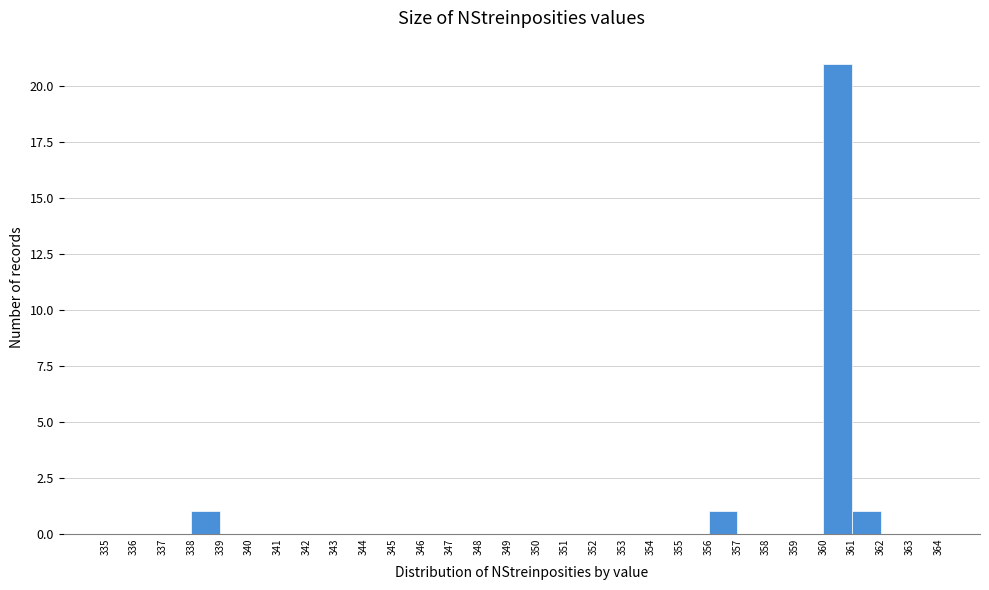

Reading left to right, transcribe this chart: for each bar, give the range it covers on the x-axis and its height. The values are not printed on the chart, so give them approximately, as read against the axis.

335 to 336: 0
336 to 337: 0
337 to 338: 0
338 to 339: 1
339 to 340: 0
340 to 341: 0
341 to 342: 0
342 to 343: 0
343 to 344: 0
344 to 345: 0
345 to 346: 0
346 to 347: 0
347 to 348: 0
348 to 349: 0
349 to 350: 0
350 to 351: 0
351 to 352: 0
352 to 353: 0
353 to 354: 0
354 to 355: 0
355 to 356: 0
356 to 357: 1
357 to 358: 0
358 to 359: 0
359 to 360: 0
360 to 361: 21
361 to 362: 1
362 to 363: 0
363 to 364: 0